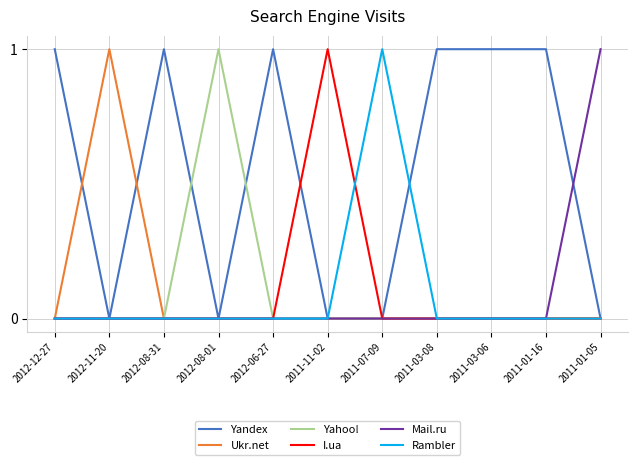

The Yandex series shows -1 at 2012-11-20. True or false?

False